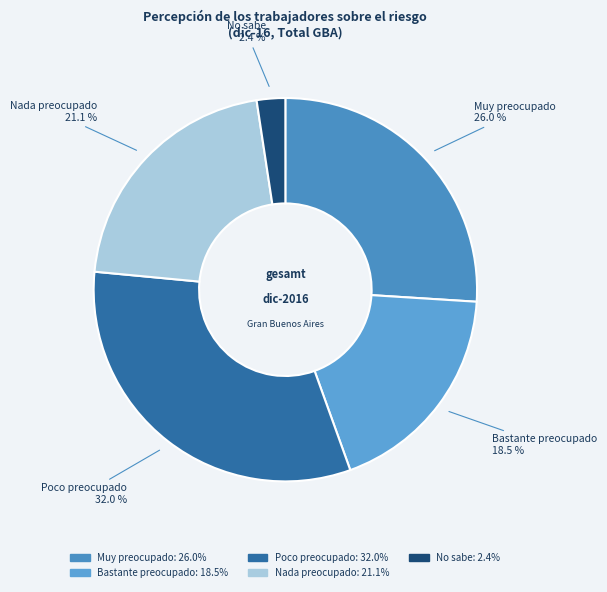

Which category has the smallest portion of the pie?

No sabe